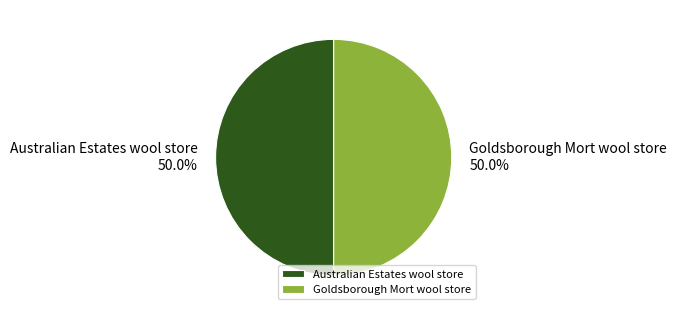

Combined, what portion of the pie is Australian Estates wool store and Goldsborough Mort wool store?

100.0%